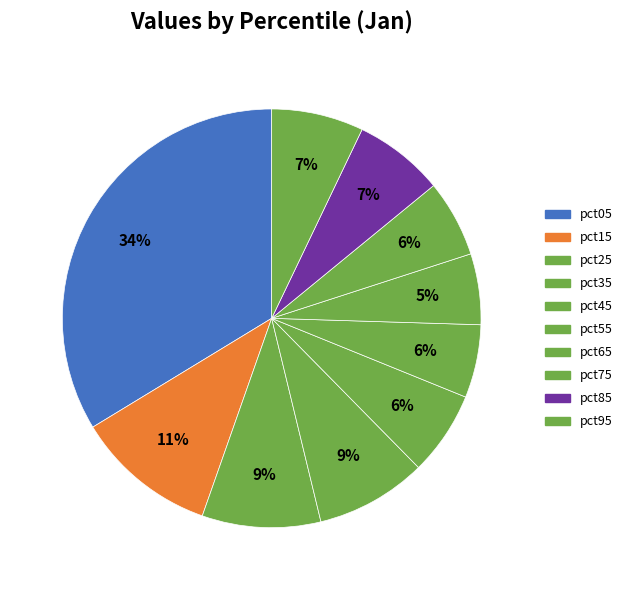

How many slices are in this pie chart?

10